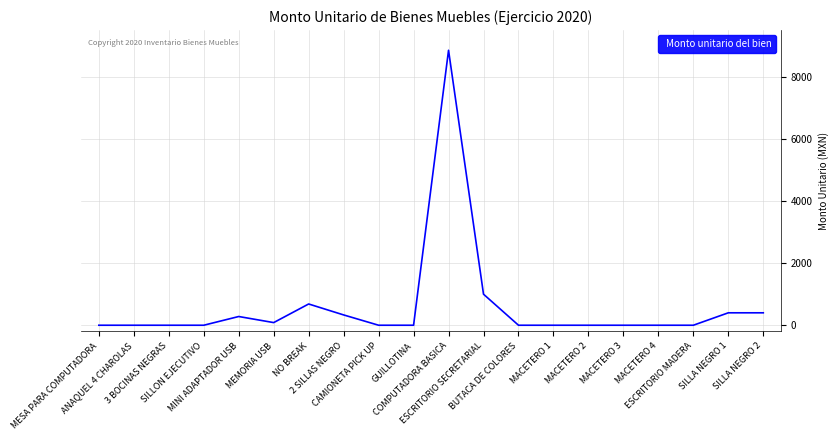

Does the chart have visible grid lines?

Yes